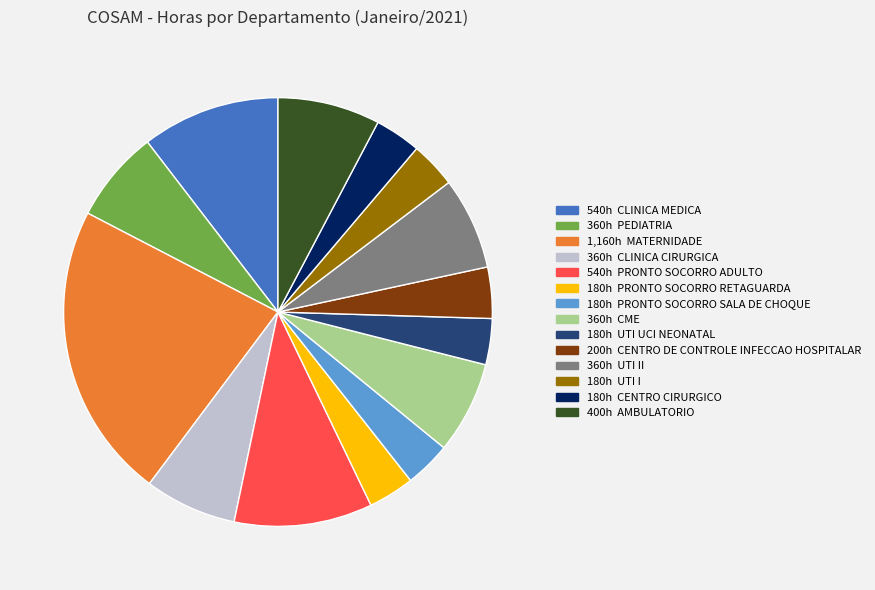

Is there a majority slice in this chart?

No